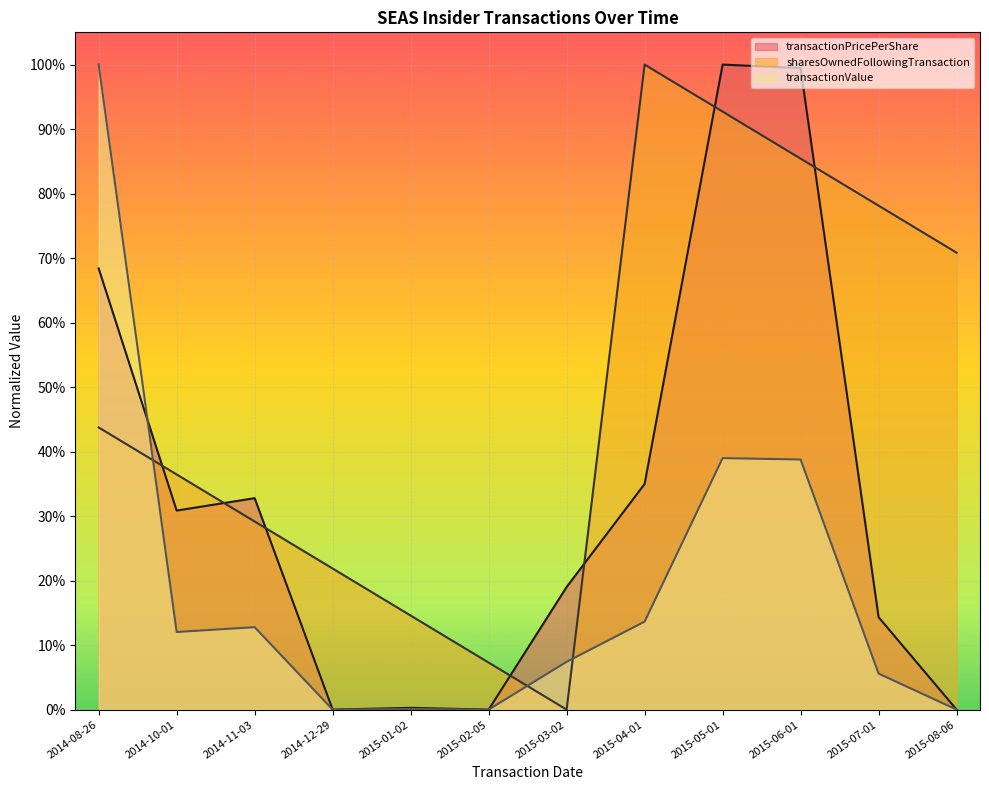

What is the label of the 10th point from the right?

2014-11-03